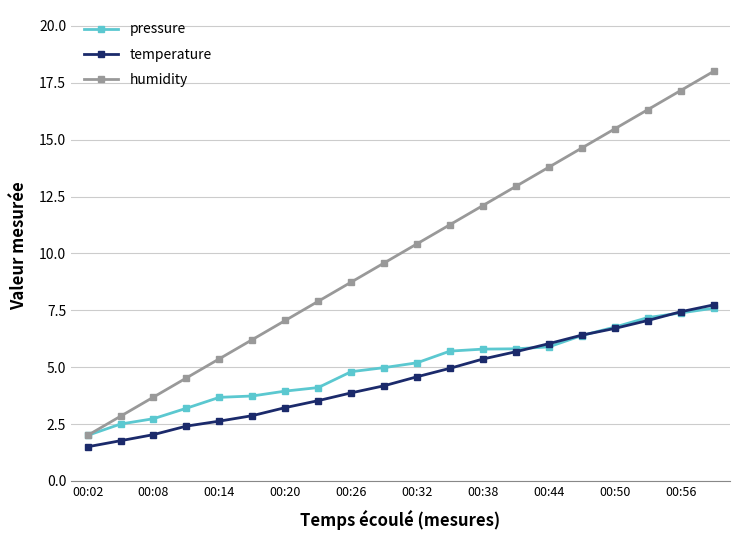

Which series has the widest spread of values?

humidity